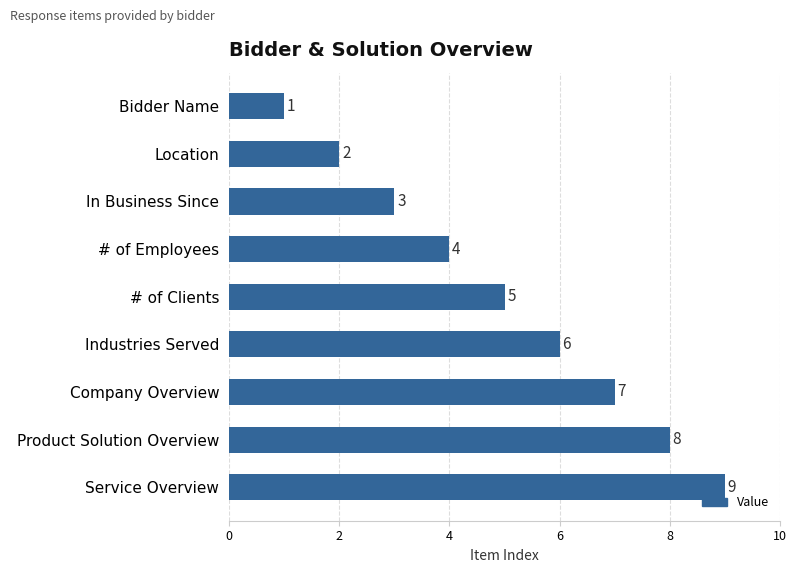

Rank the categories by value from lowest to highest.

Bidder Name, Location, In Business Since, # of Employees, # of Clients, Industries Served, Company Overview, Product Solution Overview, Service Overview